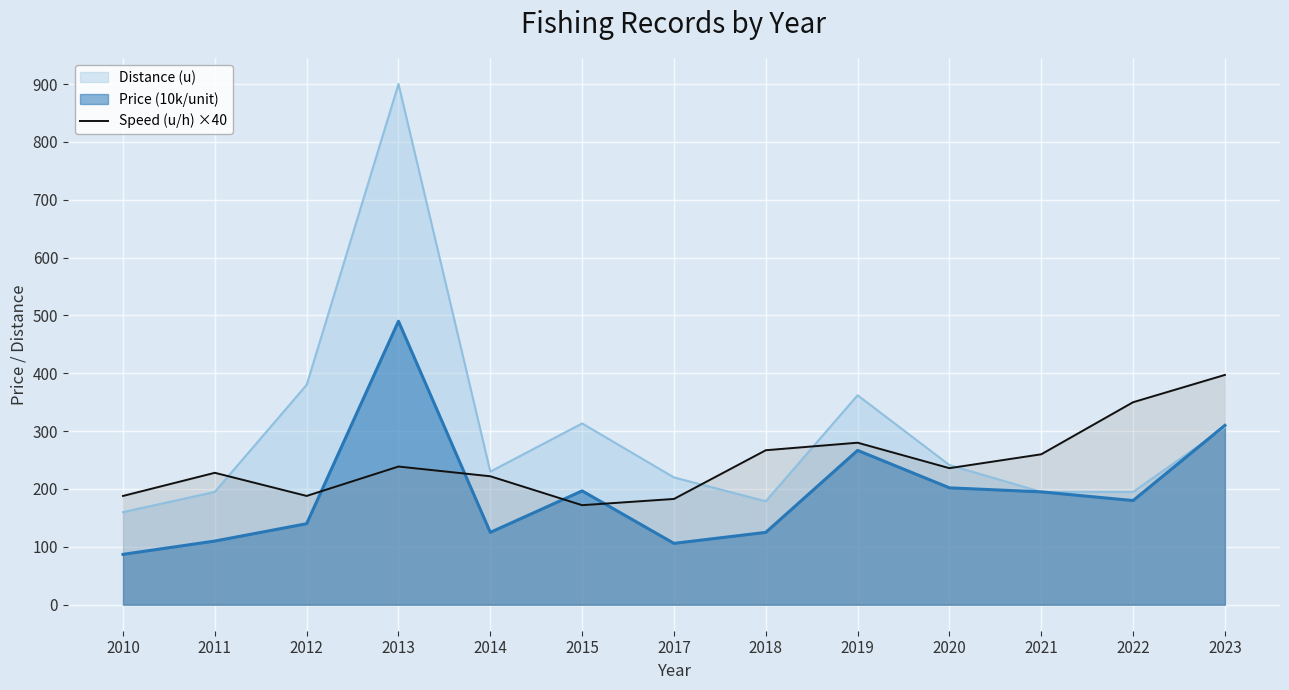

At which category is the sum across all series the highest?

2013